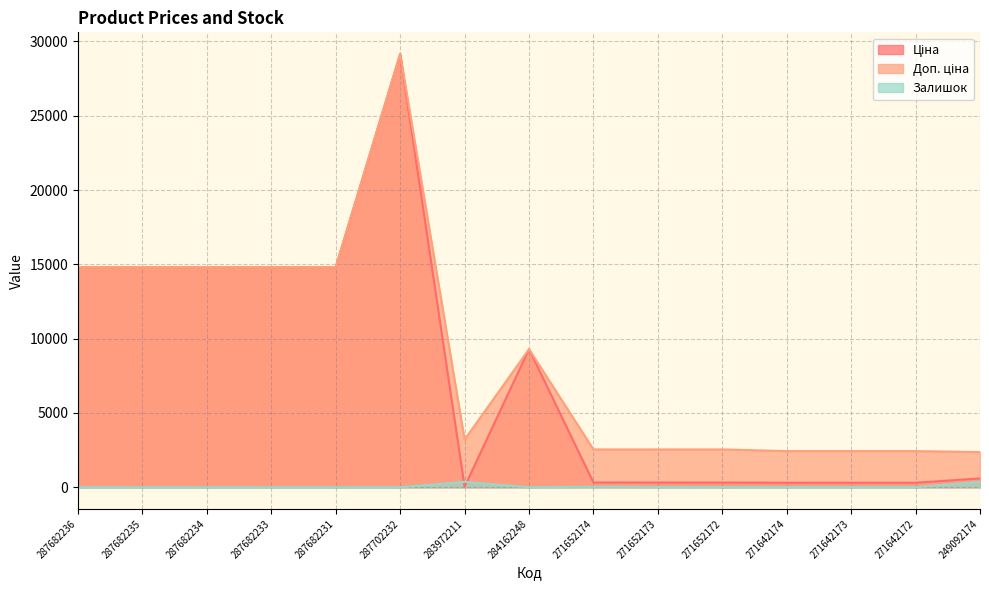

At which category is the sum across all series the highest?

287702232